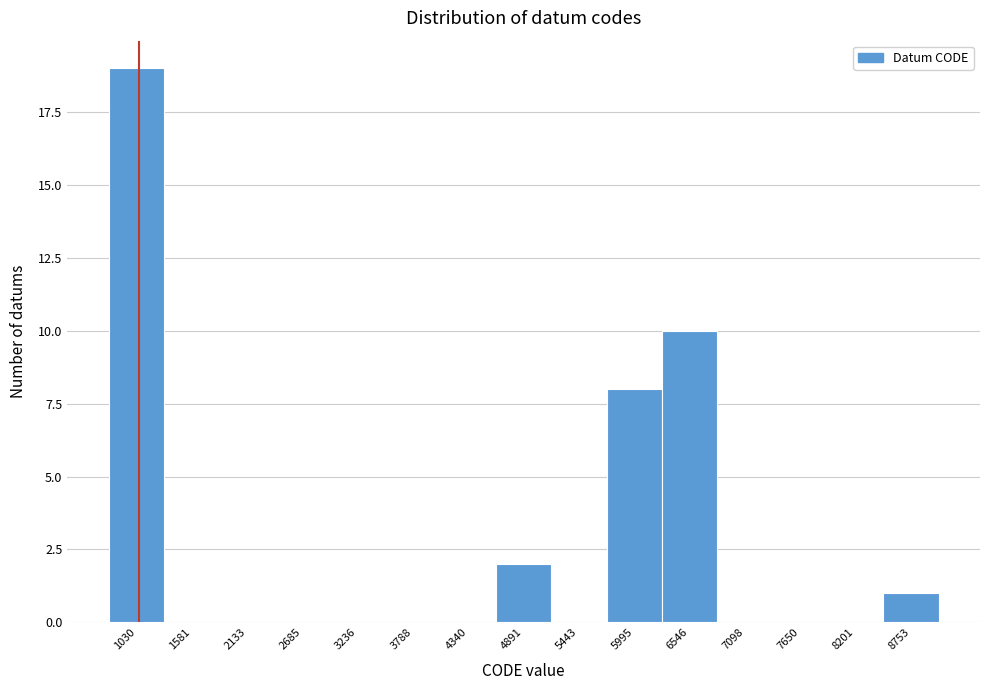

Reading right to left, extract all data points from this chart.

8753=1	8201=0	7650=0	7098=0	6546=10	5995=8	5443=0	4891=2	4340=0	3788=0	3236=0	2685=0	2133=0	1581=0	1030=19